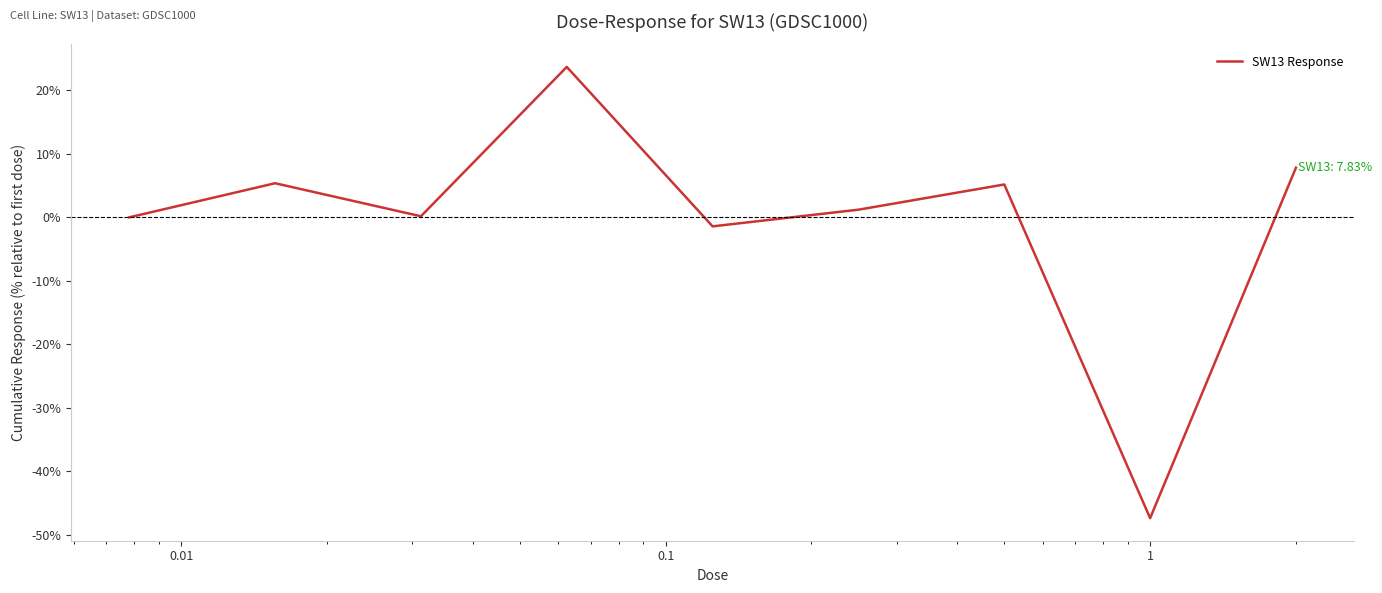

What is the greatest value displayed?

23.7